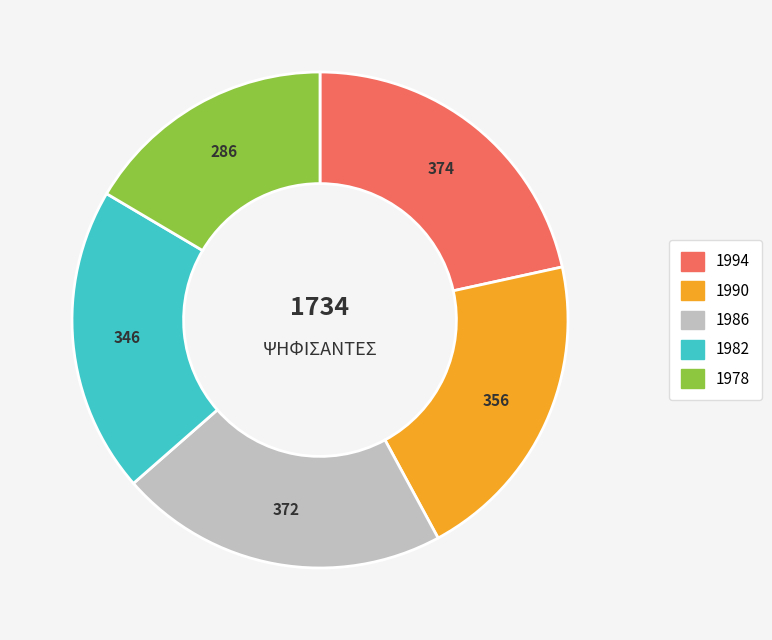

How many segments does this pie chart have?

5